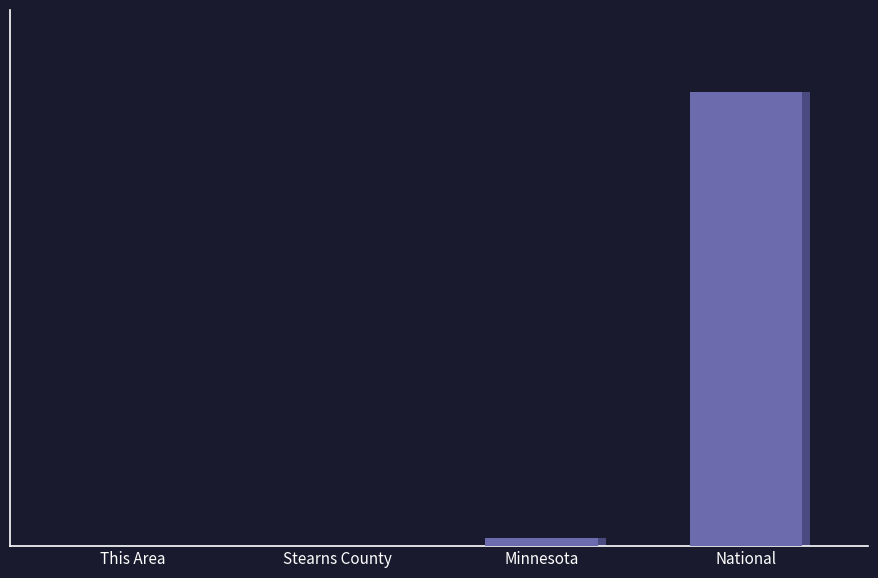

Reading left to right, what are all the values shown in this chart?

2448	150642	5303925	308745538